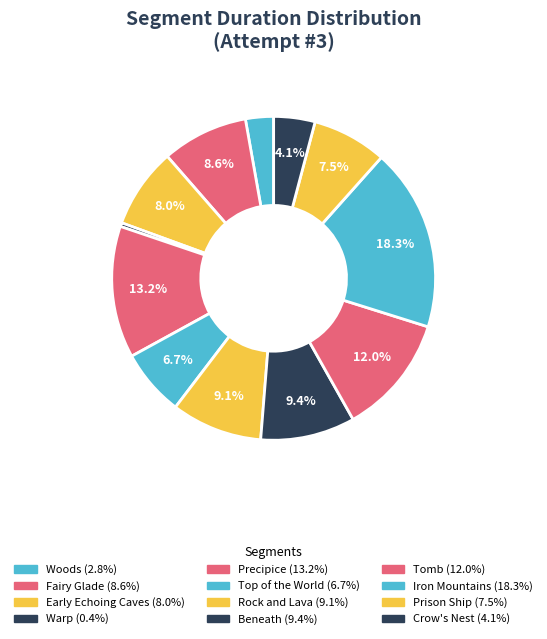

What percentage is NOT represented by Early Echoing Caves?

92.0%